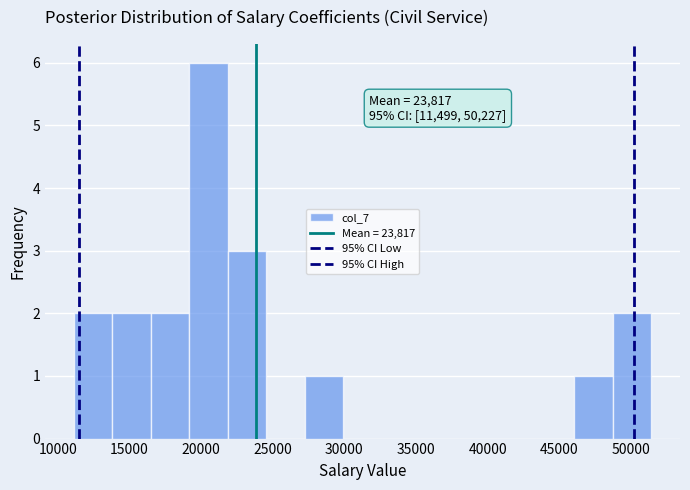

Over which range of the x-axis is the bar tallest?

19000 to 22000